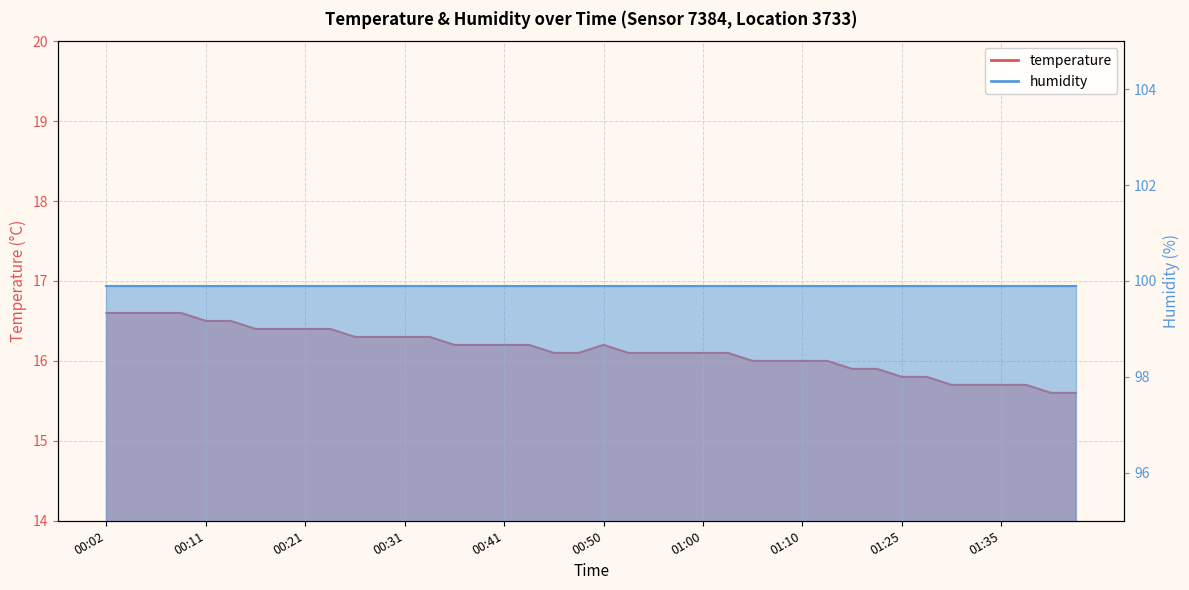

What is the label of the 33rd point from the left?

01:25